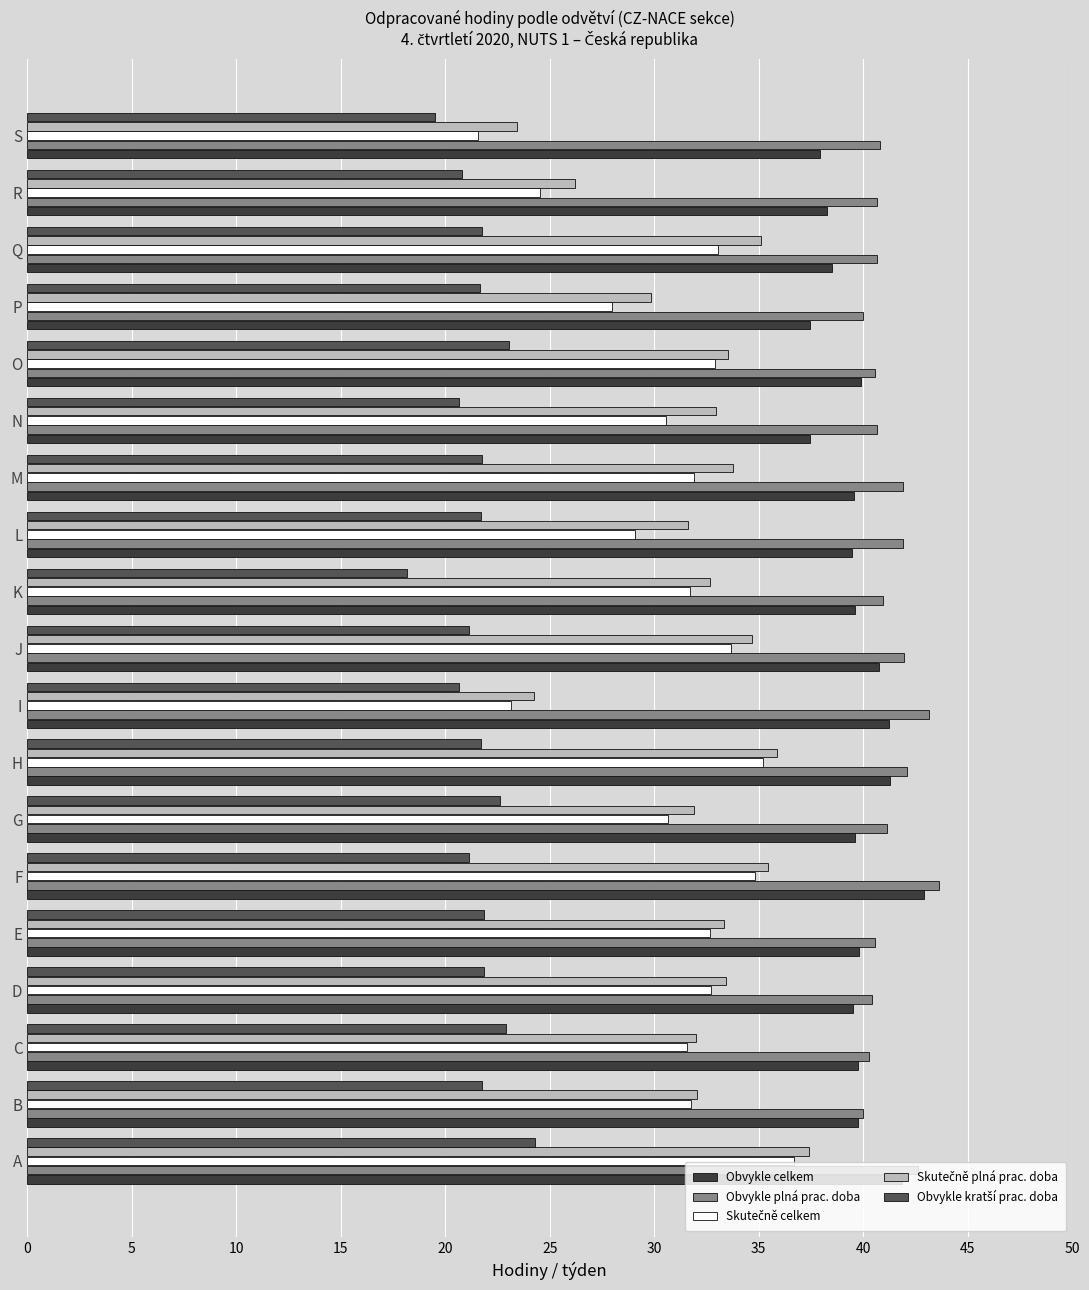

True or false: Obvykle celkem has a value of 54.4 at R.

False